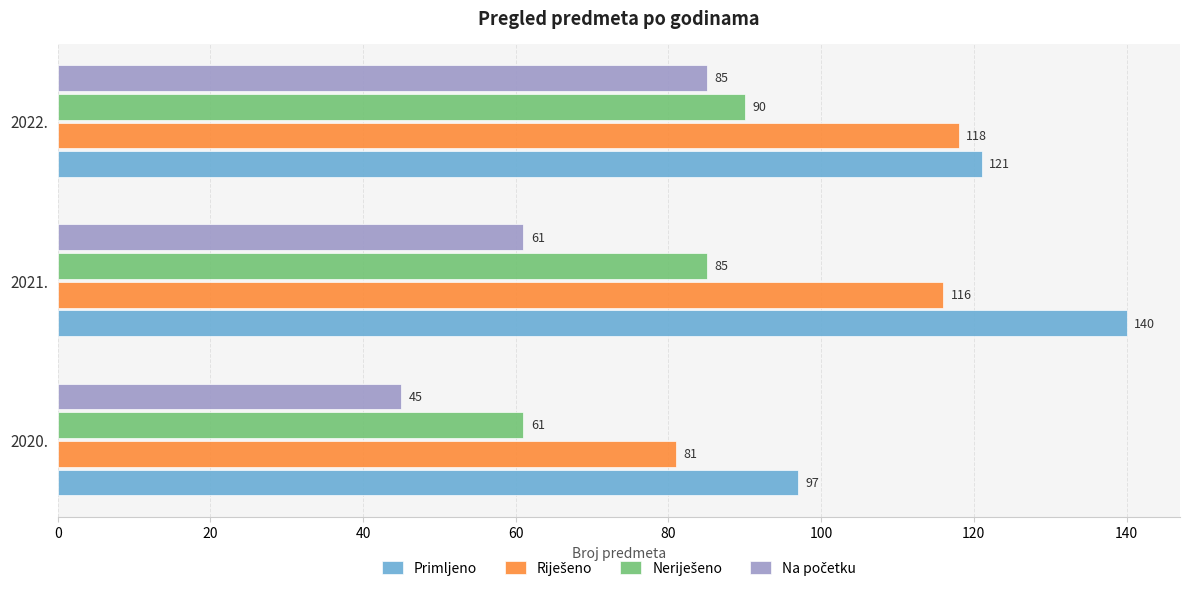

At which category is the sum across all series the highest?

2022.